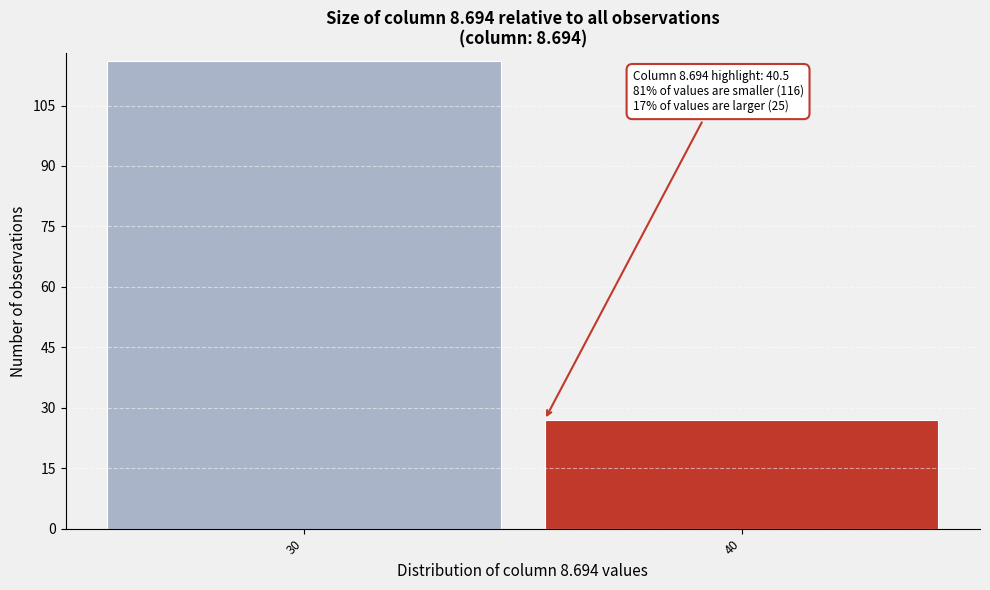

Reading left to right, what are all the values shown in this chart?

116	27